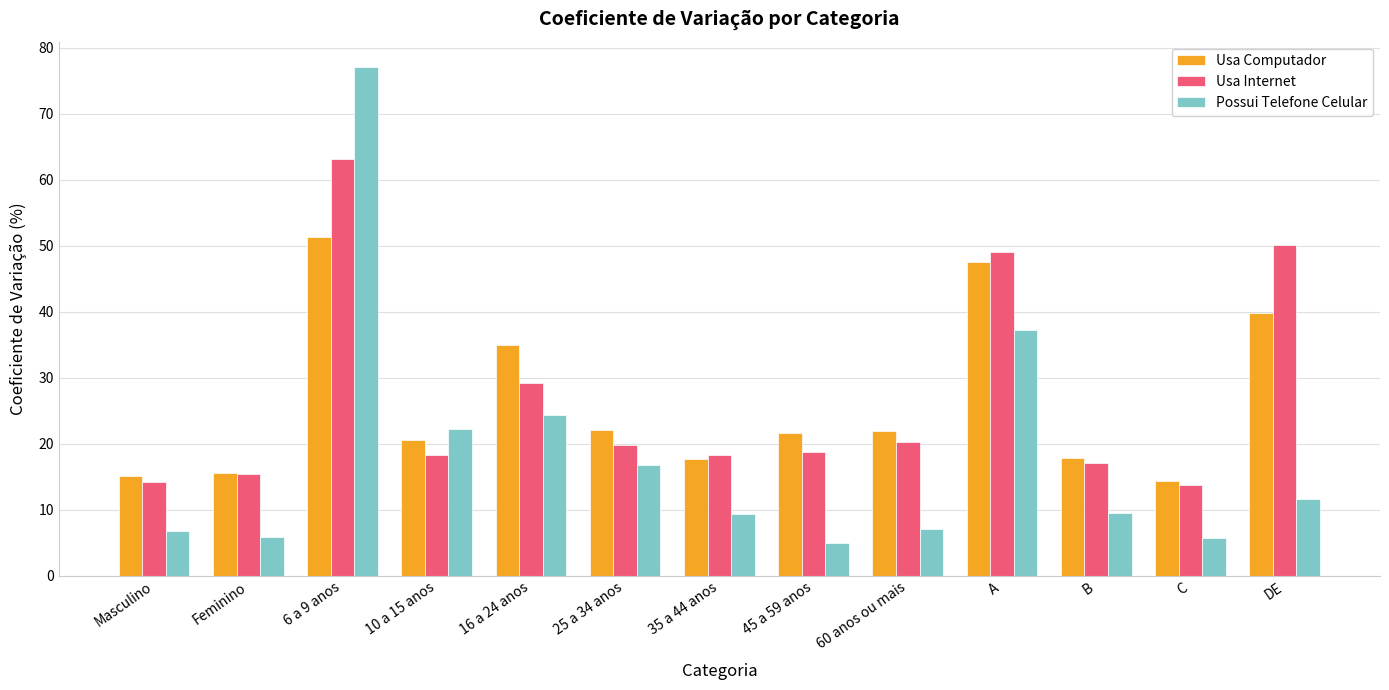

What is the greatest value displayed?

77.1